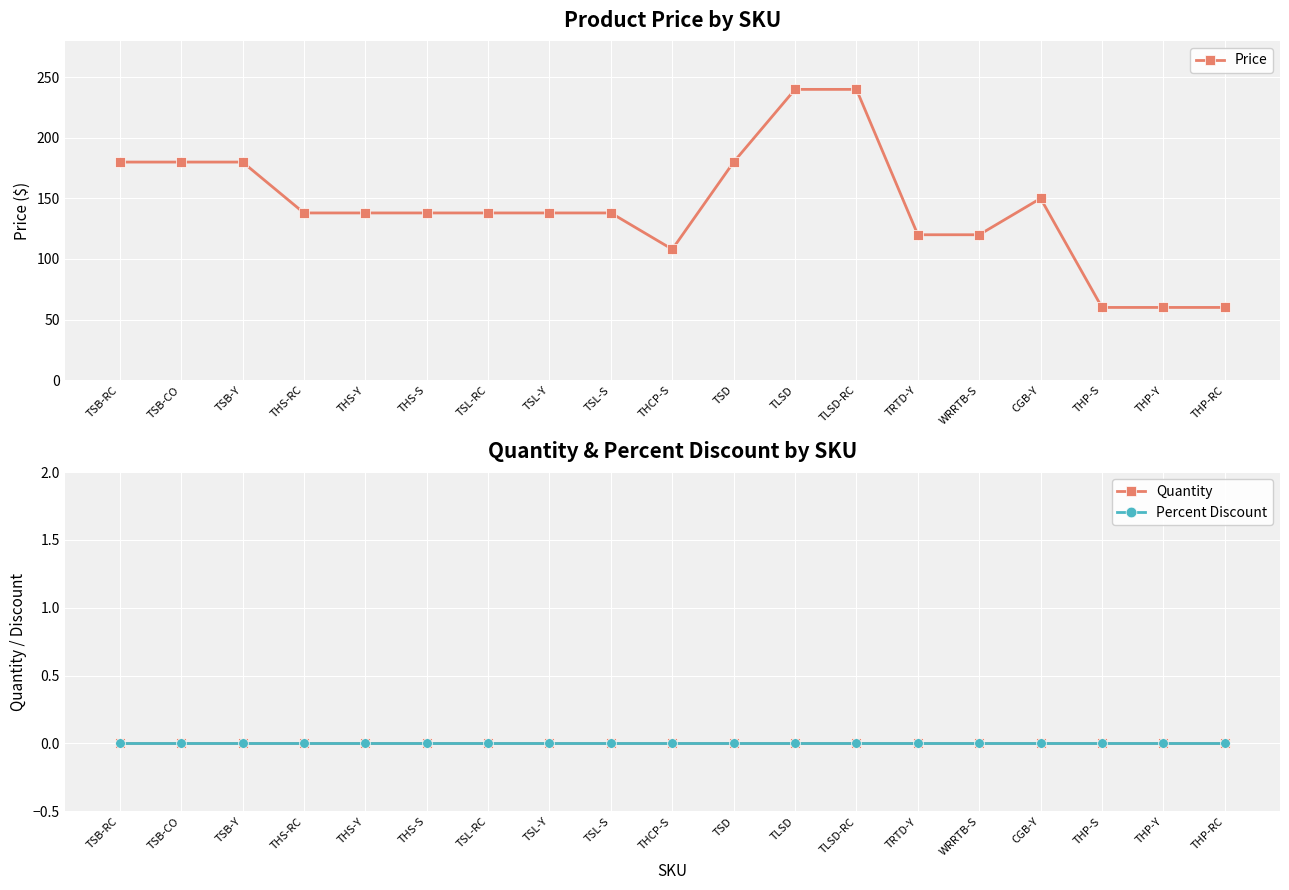

Does the chart display data point markers on the line(s)?

Yes